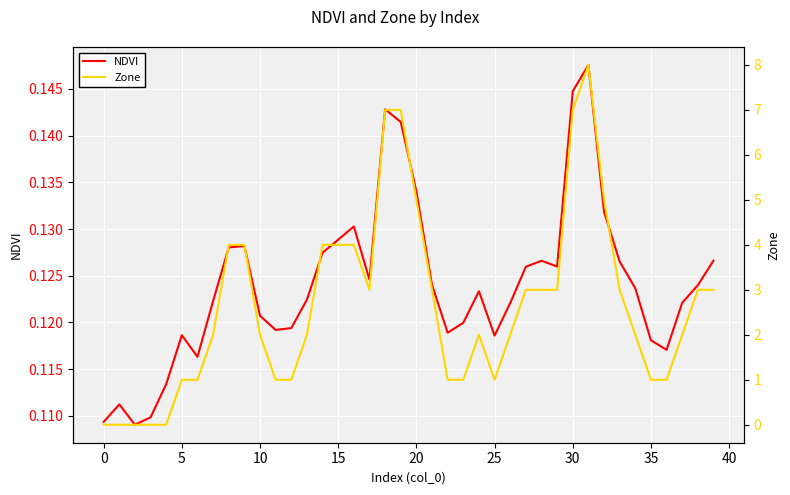

Between 32 and 22, which is larger?

32